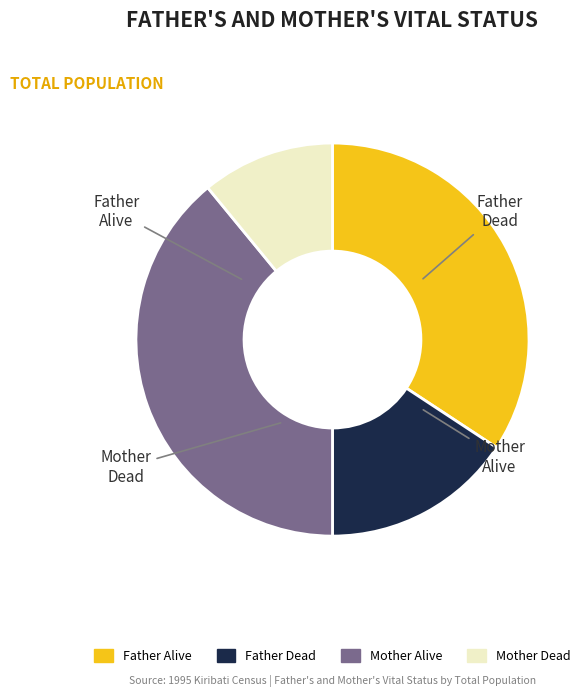

True or false: Father Dead accounts for 16% of the total.

True